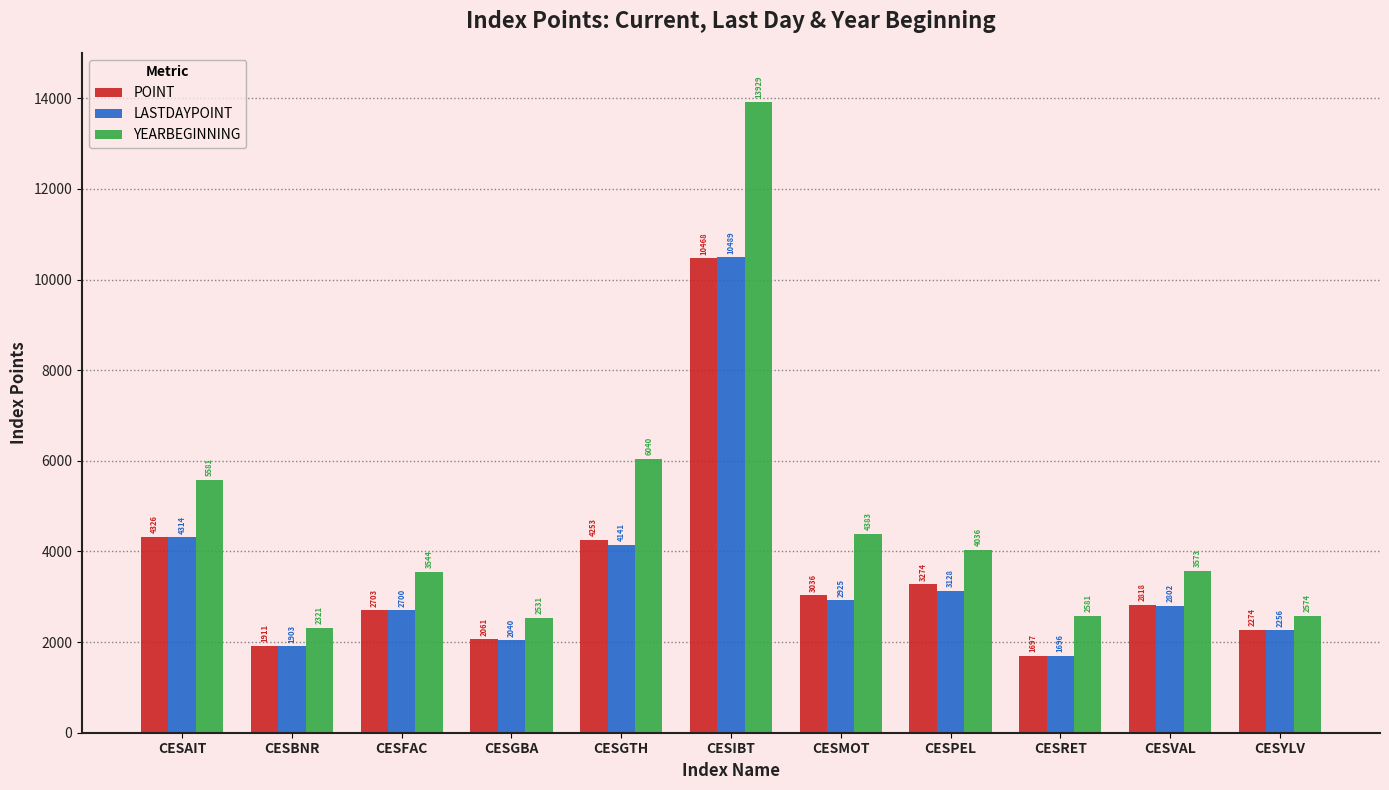

Which category has the lowest value in the POINT series?

CESRET